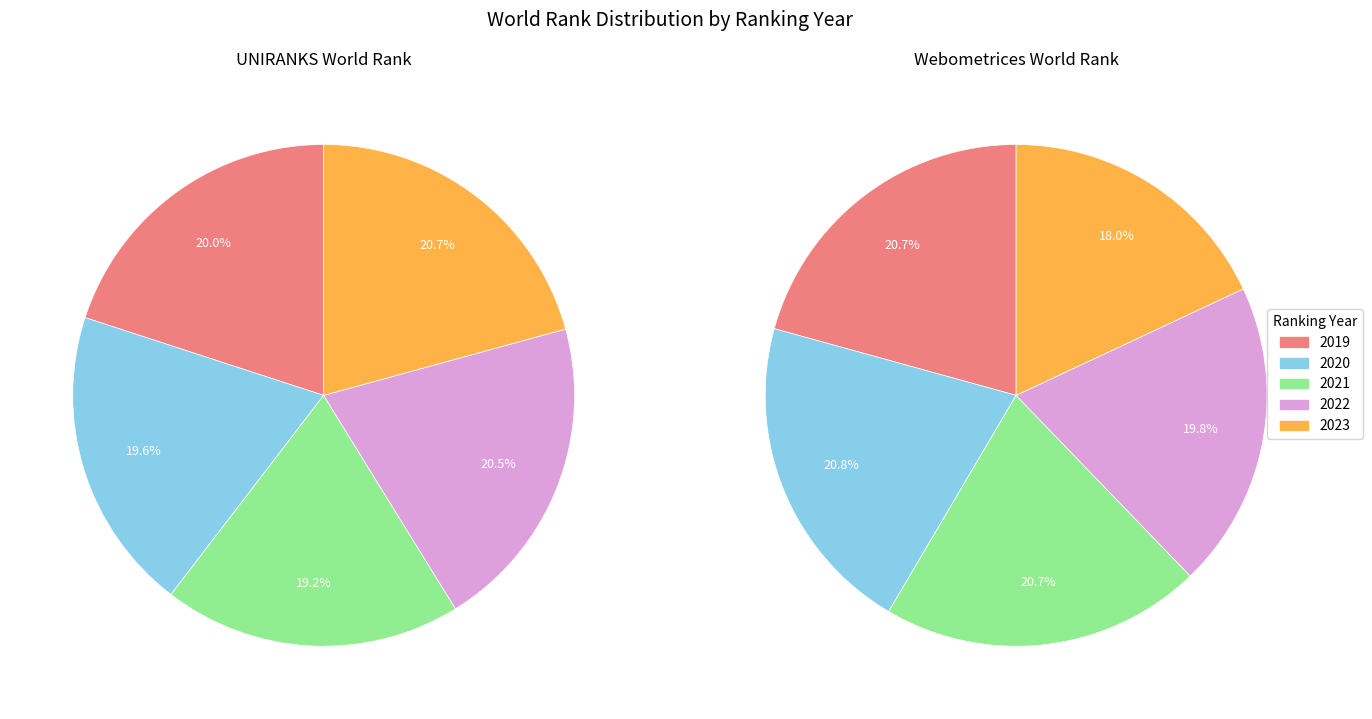

What is the spread (max minus min) of values at 2023?

3433